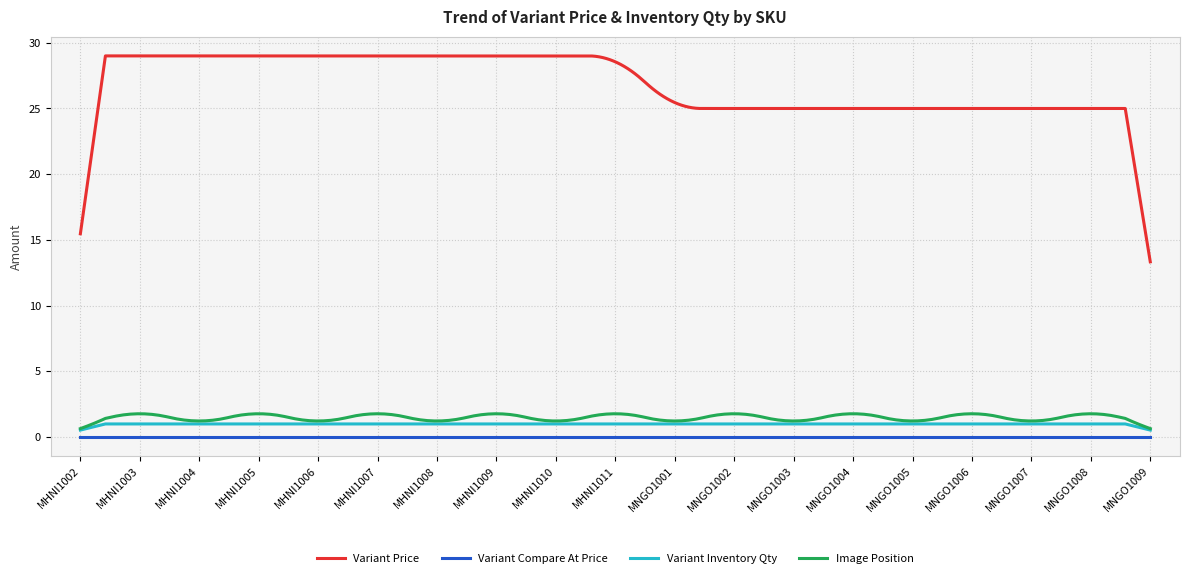

Which series has the largest range (max minus min)?

Variant Price